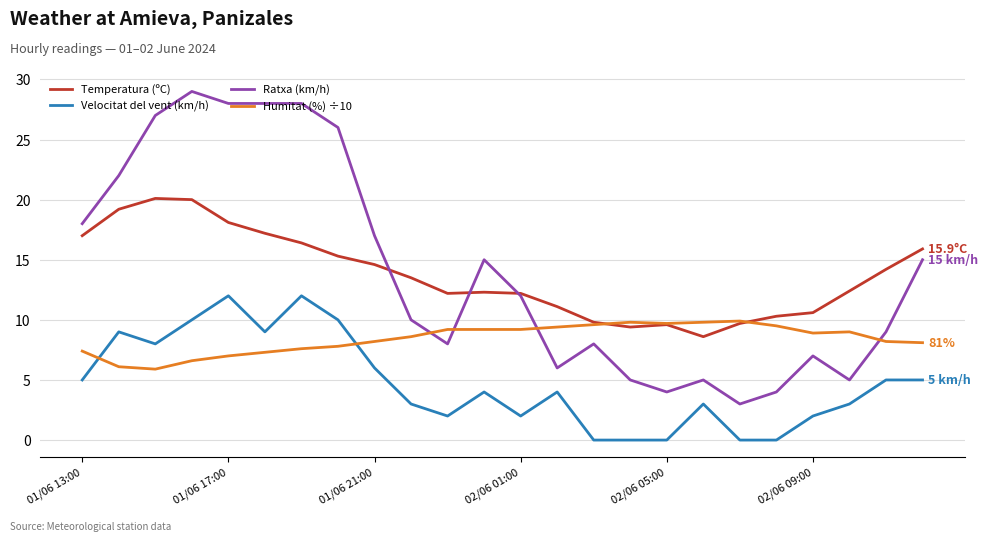

Which series has the largest range (max minus min)?

Ratxa (km/h)